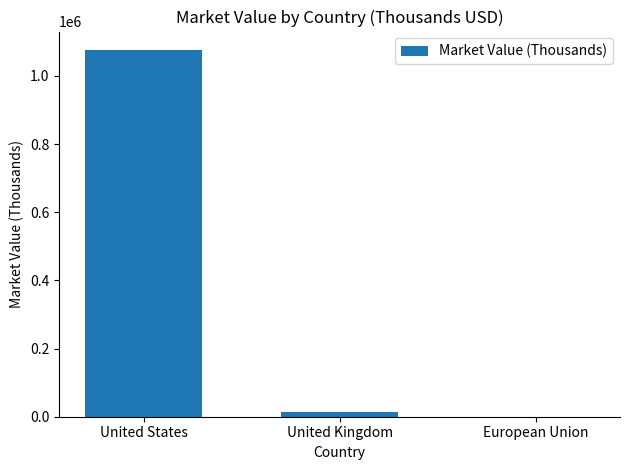

What is the average value?

363830